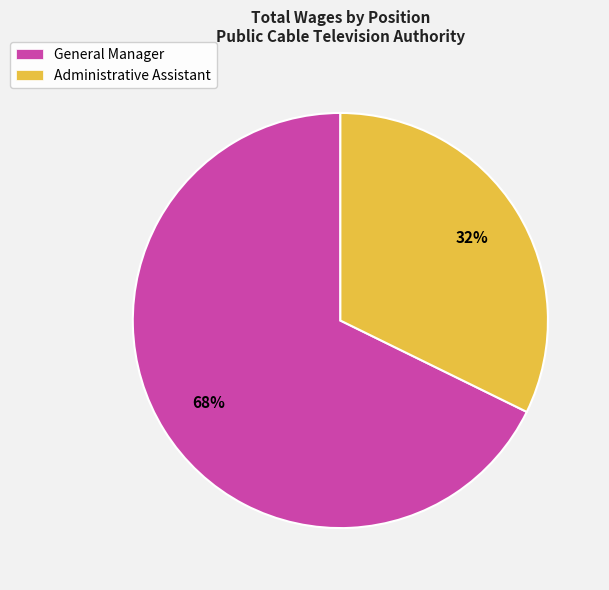

True or false: General Manager accounts for 61% of the total.

False